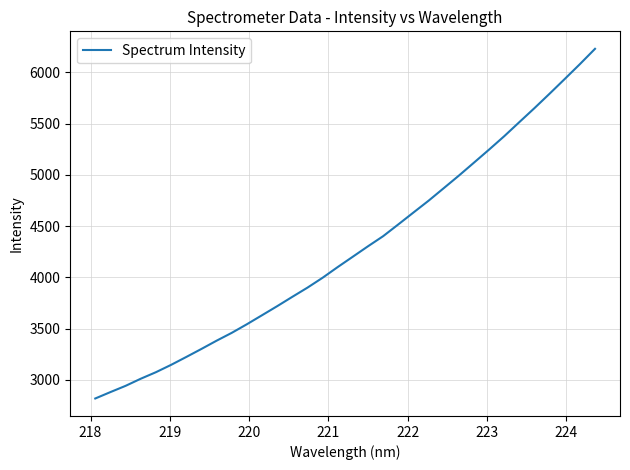

What is the difference between the maximum and minimum values?

3409.8